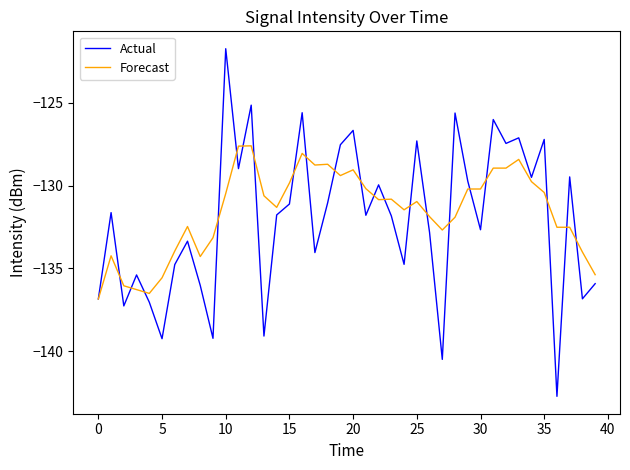

List the series in order of their peak value, highest first.

Actual, Forecast